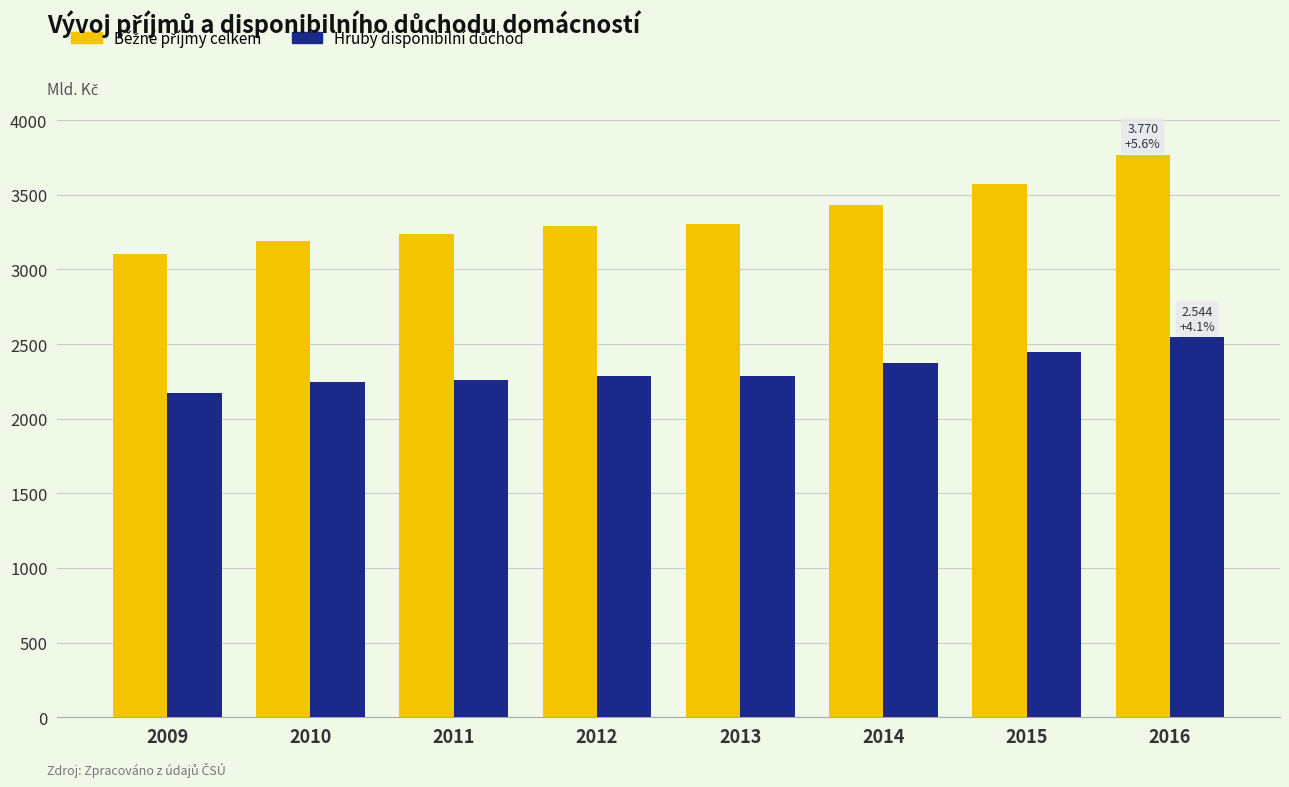

At how many categories does at least one series exceed 2851?

8